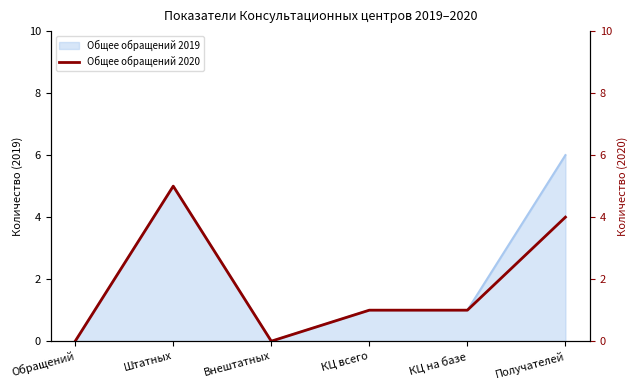

What is the label of the 5th point from the left?

КЦ на базе